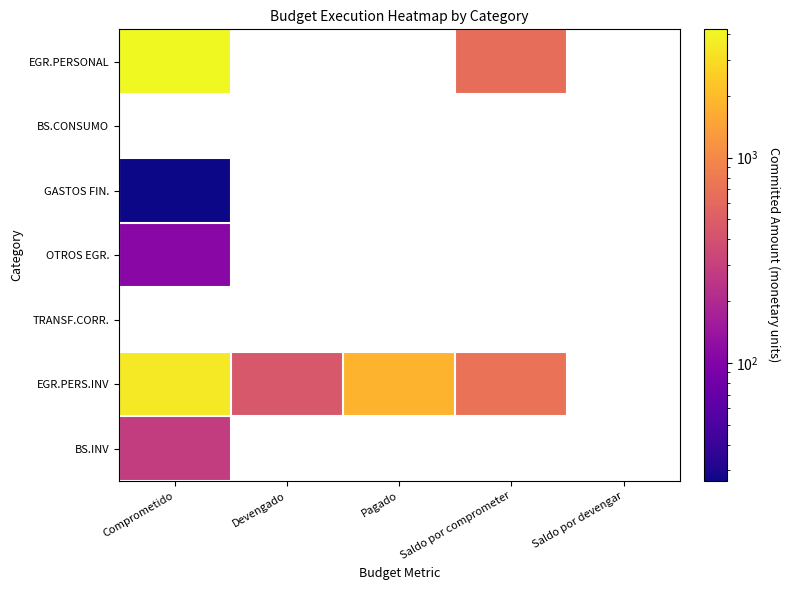

List the labels in order of EGR.PERS.INV value, smallest first.

Devengado, Saldo por comprometer, Pagado, Comprometido, Saldo por devengar